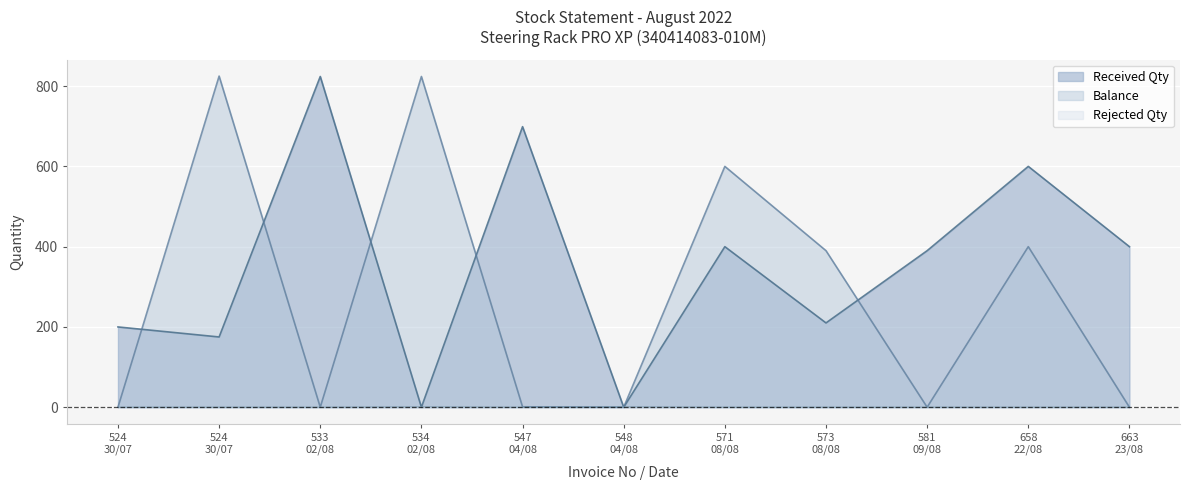

Where does the Received Qty series first go above 390?

533
02/08